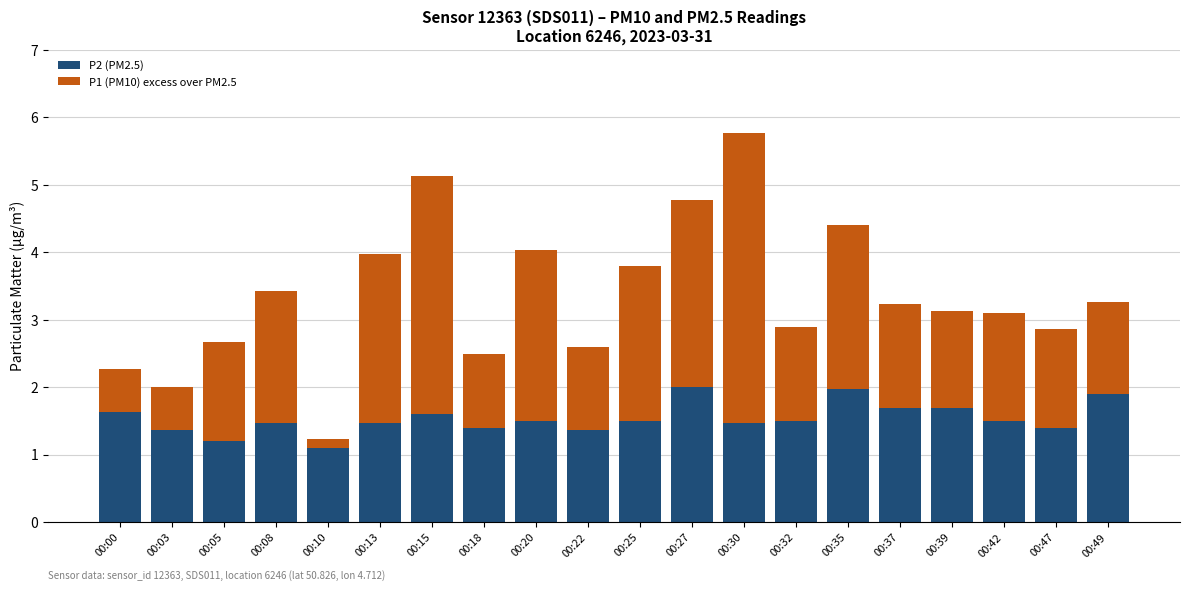

What is the total value across all series at 00:30?

5.8